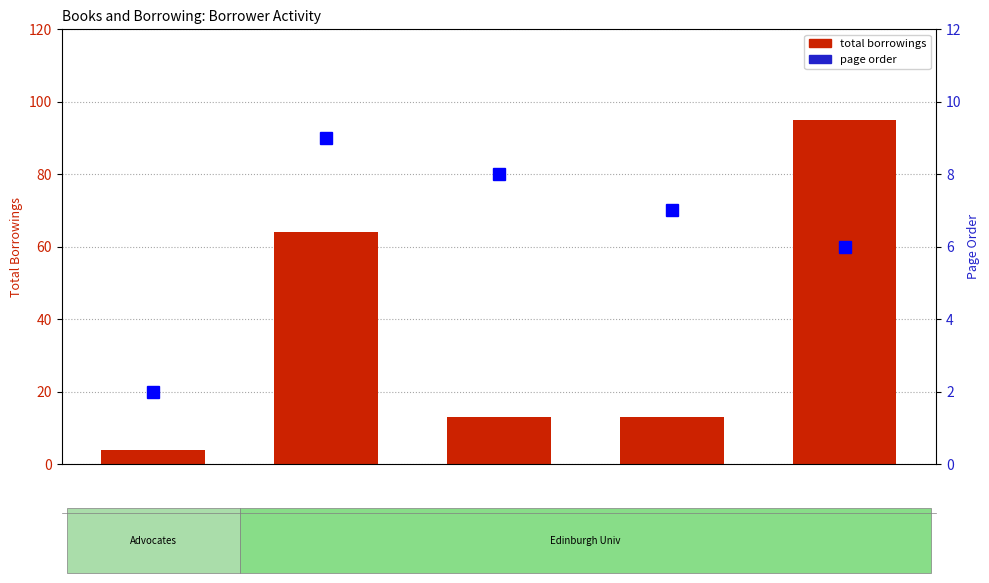

List the series in order of their overall mean, highest first.

total borrowings, page order